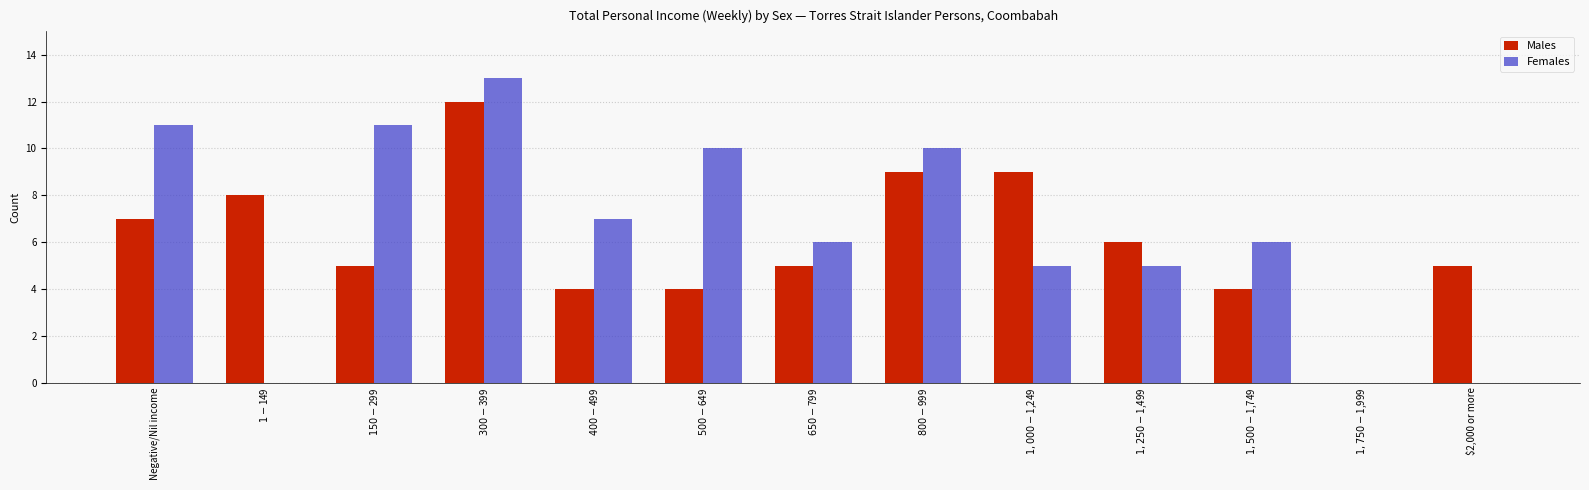

What is the maximum value shown in the chart?

13